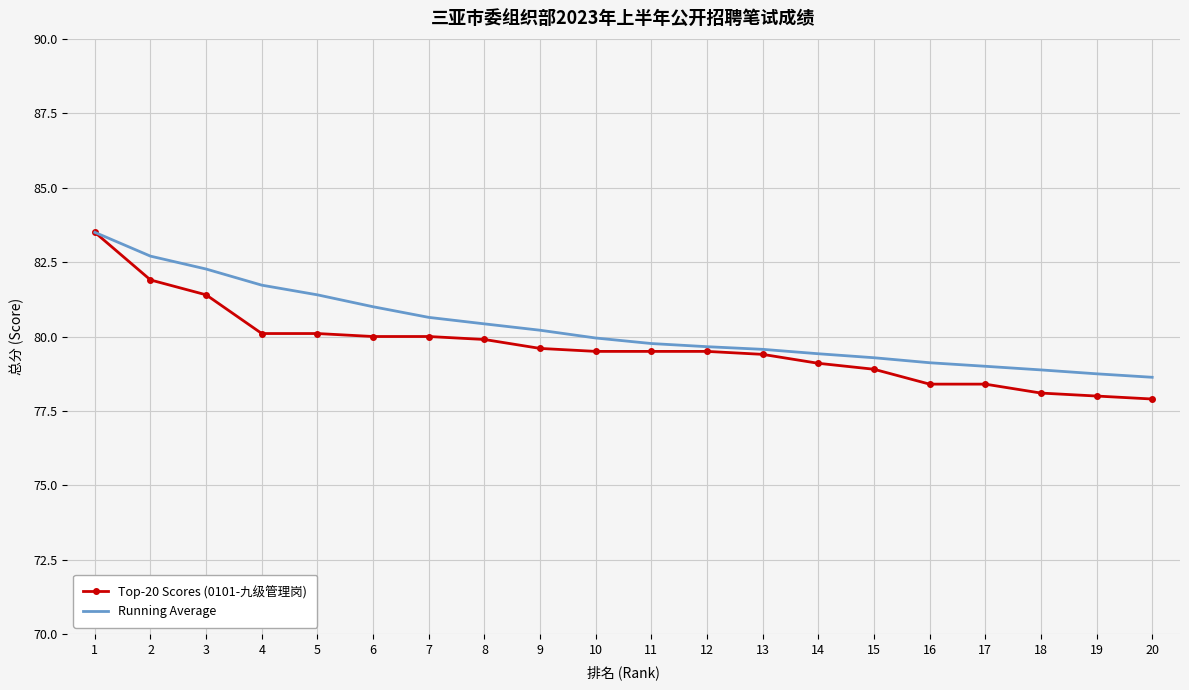

At which label is Running Average closest to 81?

6